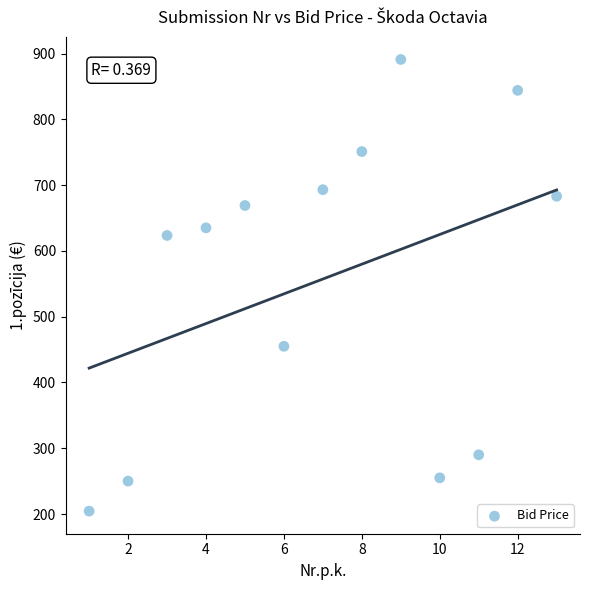

What is the range of X values (max minus min)?

12.0